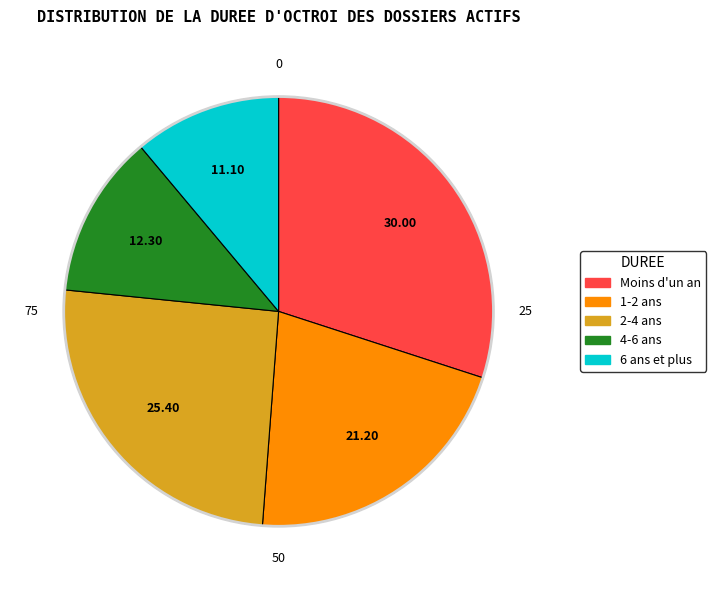

Combined, do 6 ans et plus and 1-2 ans account for over 50%?

No